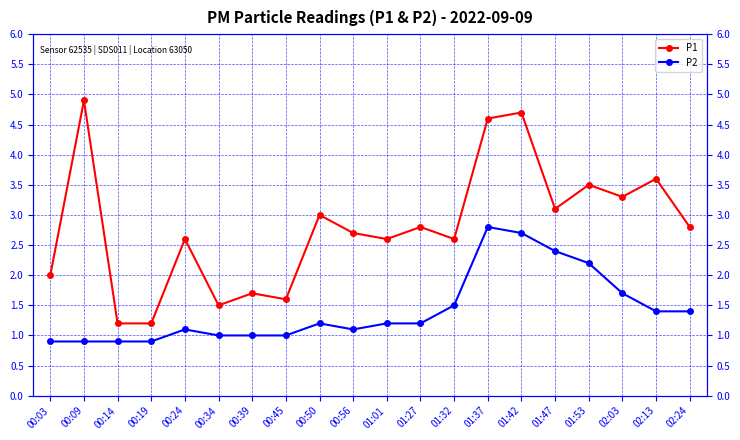

How many series are shown in this chart?

2